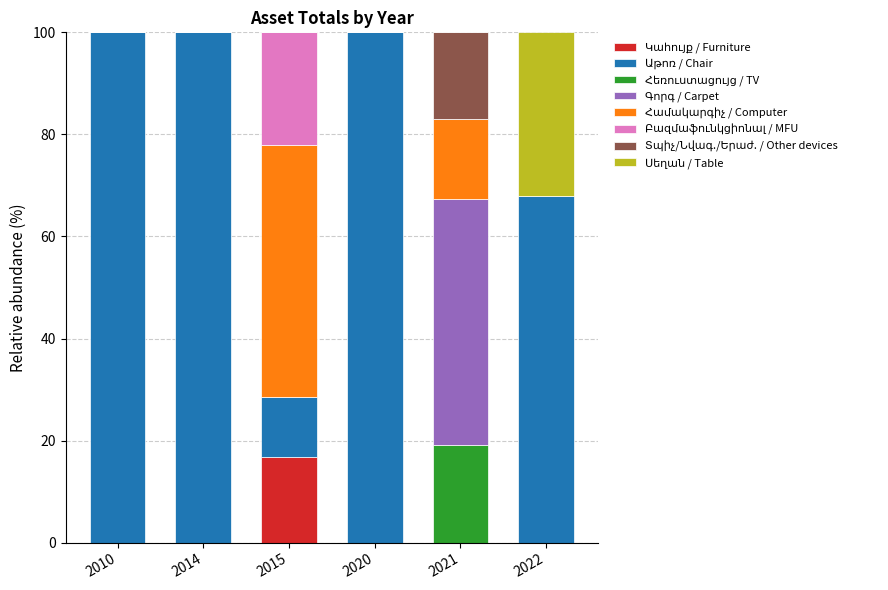

What is the total value across all series at 2010?

100.0